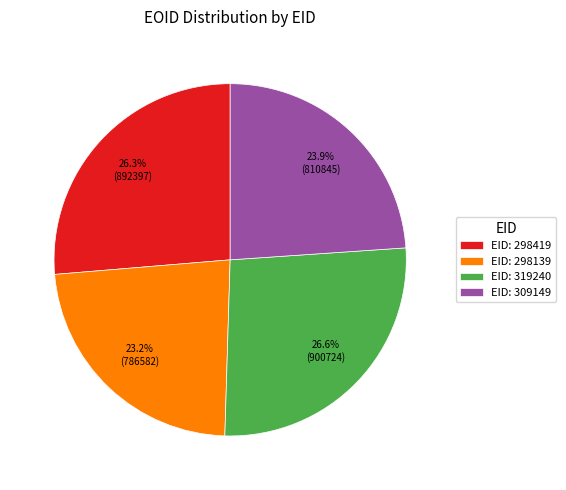

Which category has the smallest portion of the pie?

EID: 298139